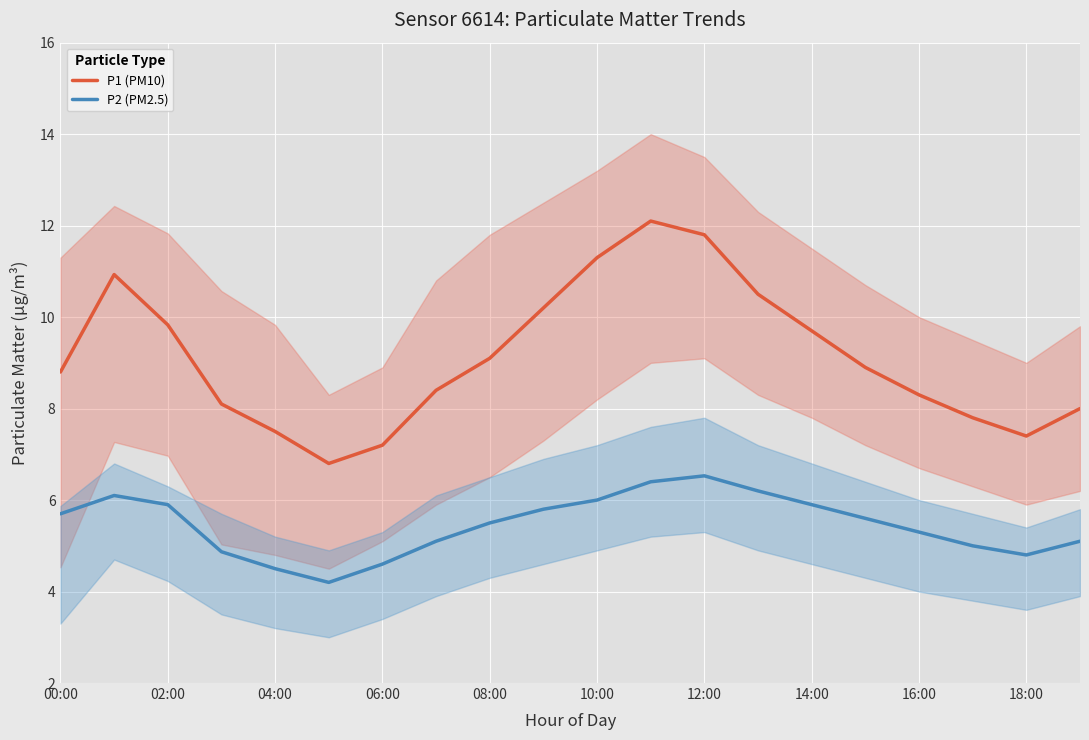

True or false: P2 (PM2.5) and P1 (PM10) cross at least once.

False